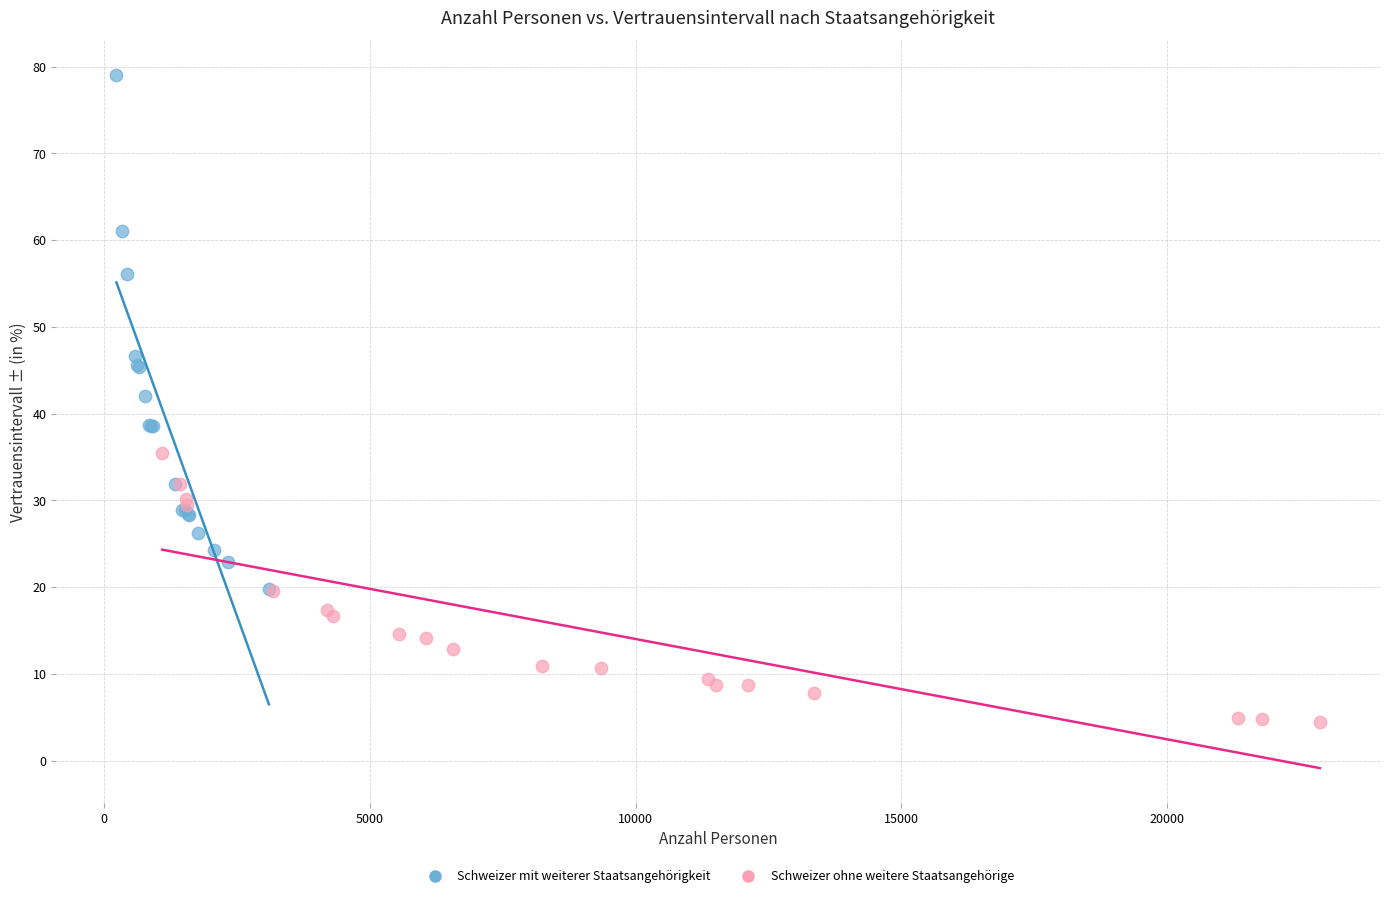

Which series reaches the maximum Y coordinate?

Schweizer mit weiterer Staatsangehörigkeit